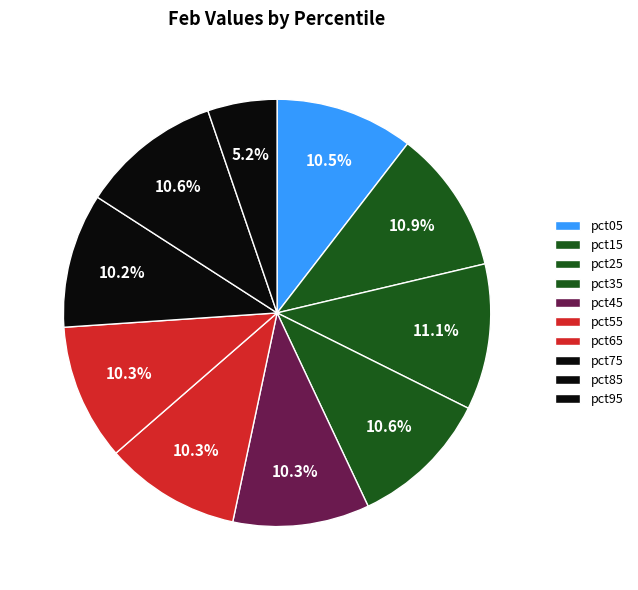

Is there any slice that represents more than half of the pie?

No